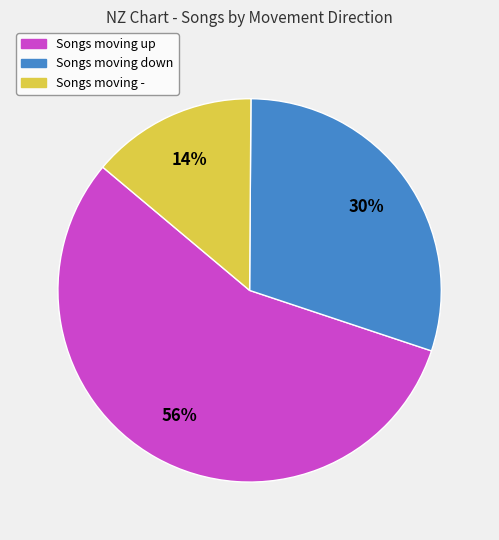

To the nearest percent, what is the average slice percentage?

33%